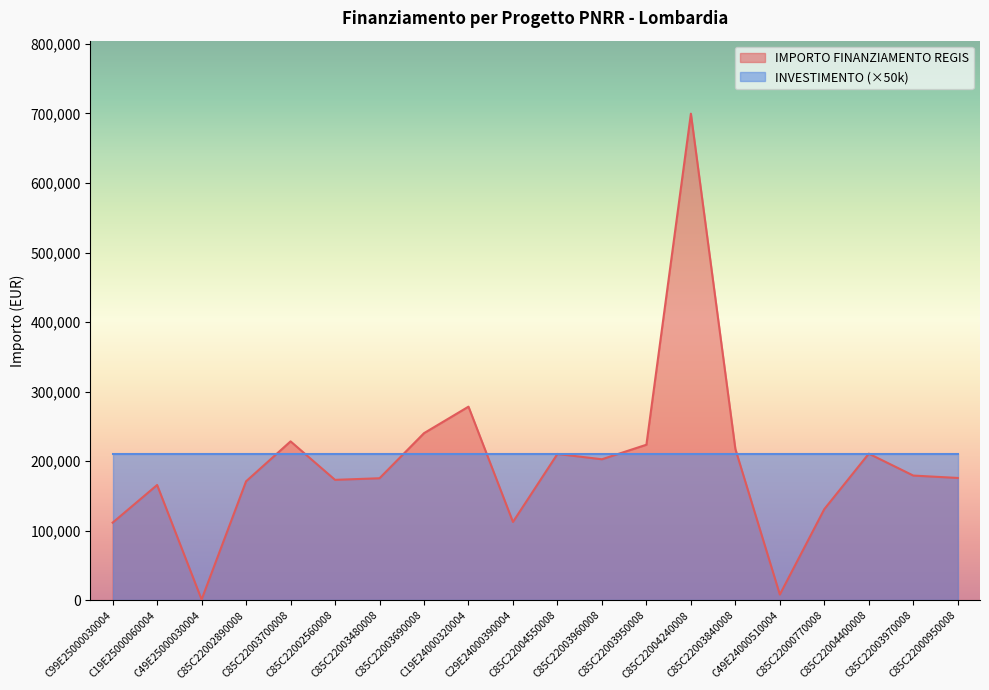

Does the chart display data point markers on the line(s)?

No